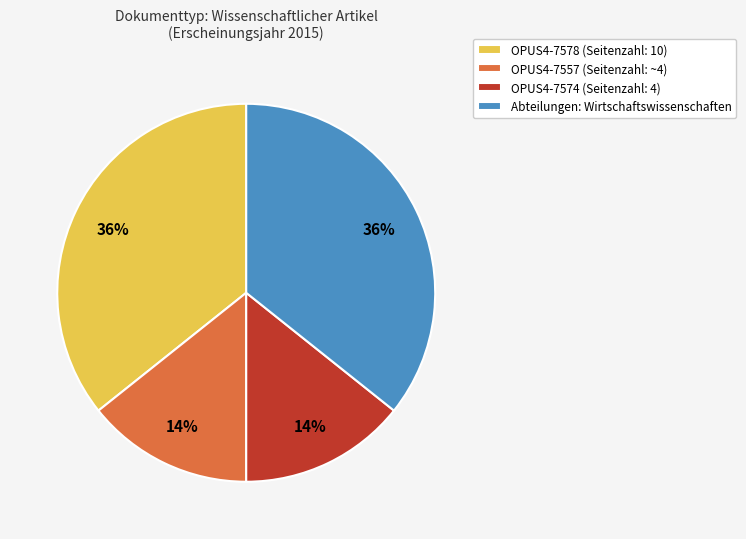

To the nearest percent, what portion does OPUS4-7557 (Seitenzahl: ~4) represent?

14%